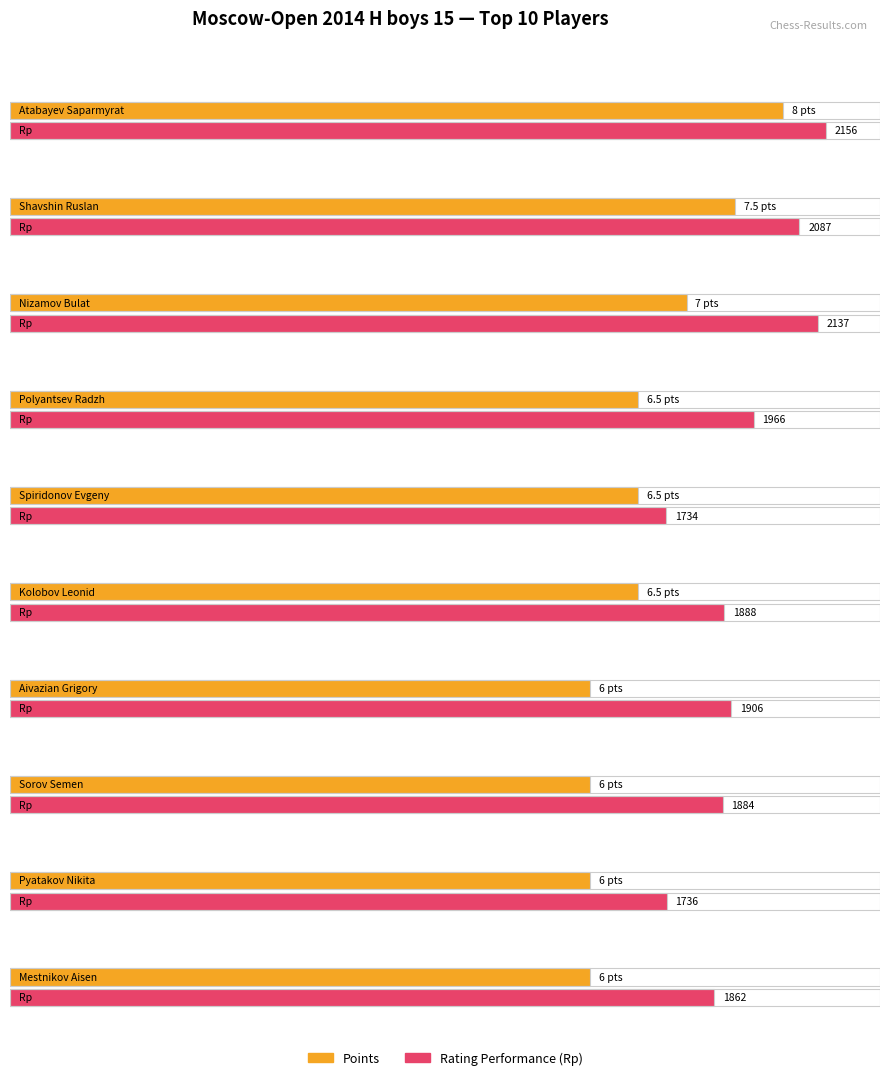

List the series in order of their peak value, highest first.

Rating Performance, Points